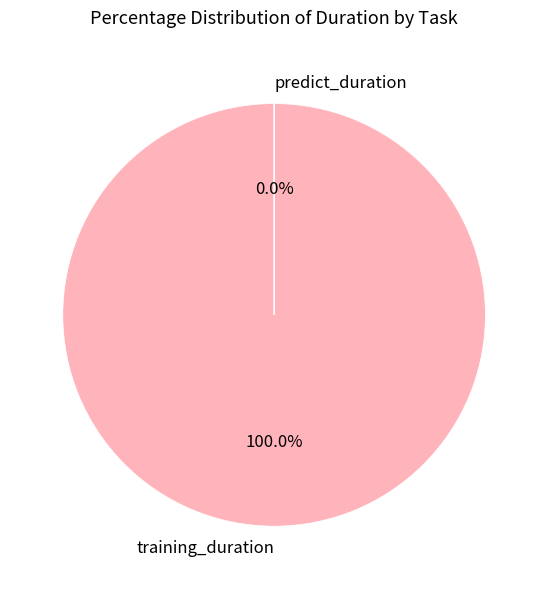

Count the number of slices in the pie.

2